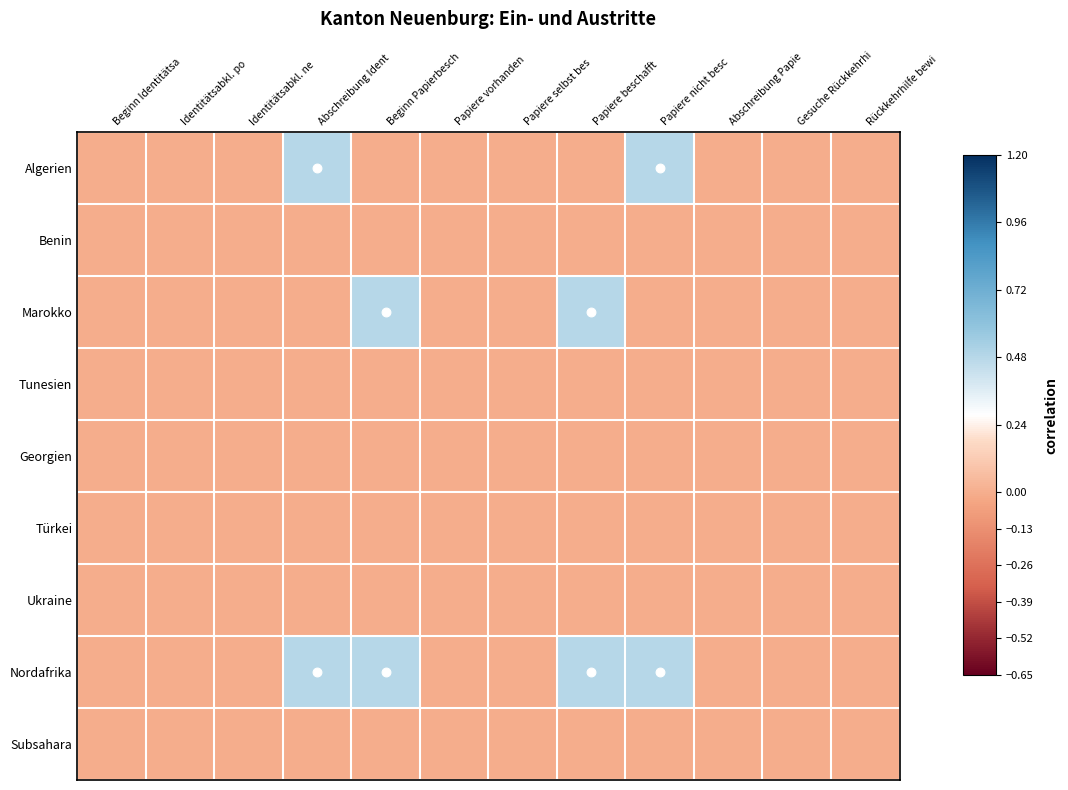

Which category has the lowest value across all series?

Beginn Identitätsa